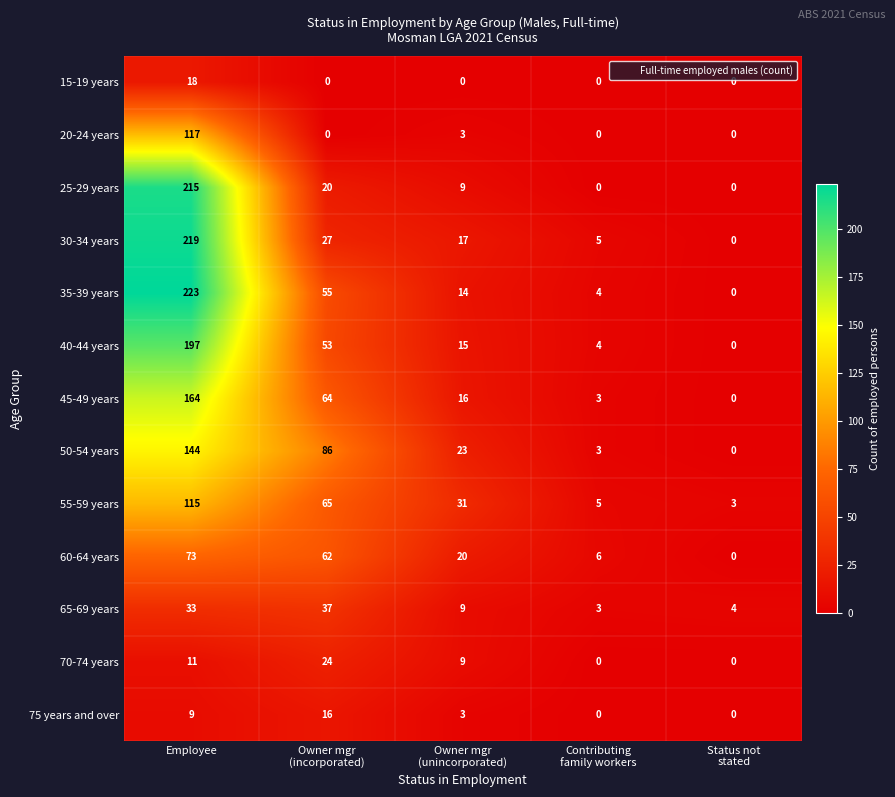

Which series has the largest range (max minus min)?

35-39 years